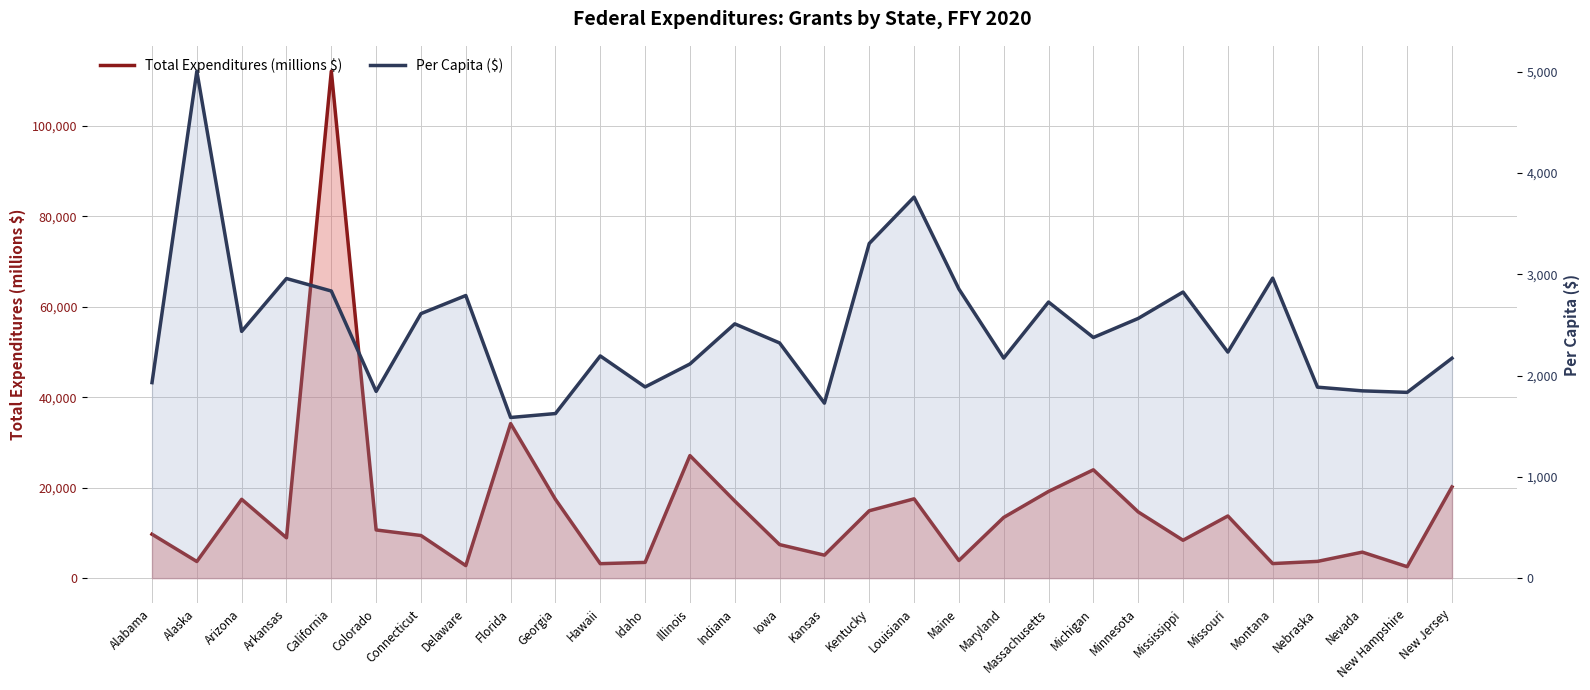

What is the lowest value of the Per Capita ($) series?

1585.8